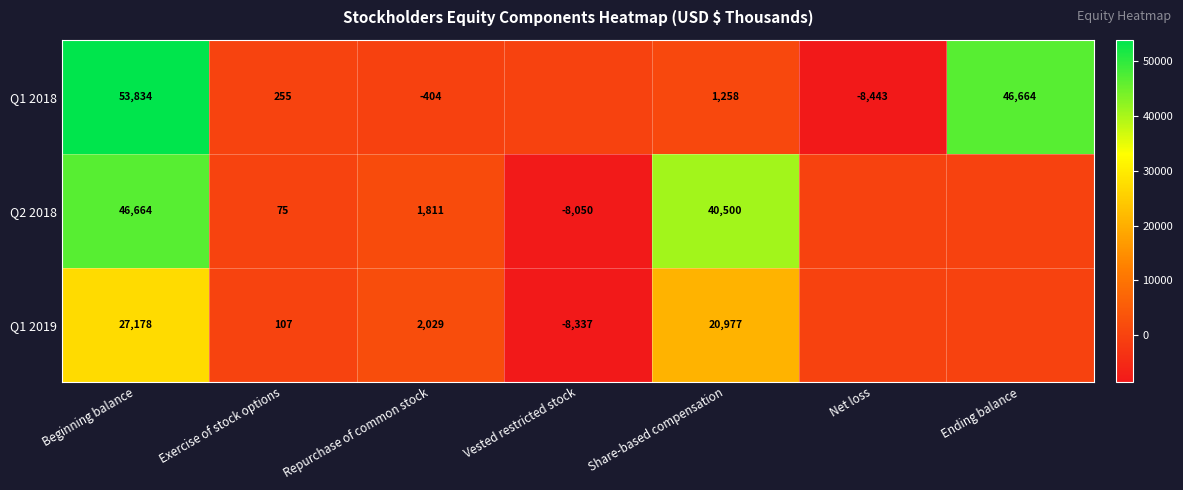

What is the spread (max minus min) of values at Repurchase of common stock?

2433